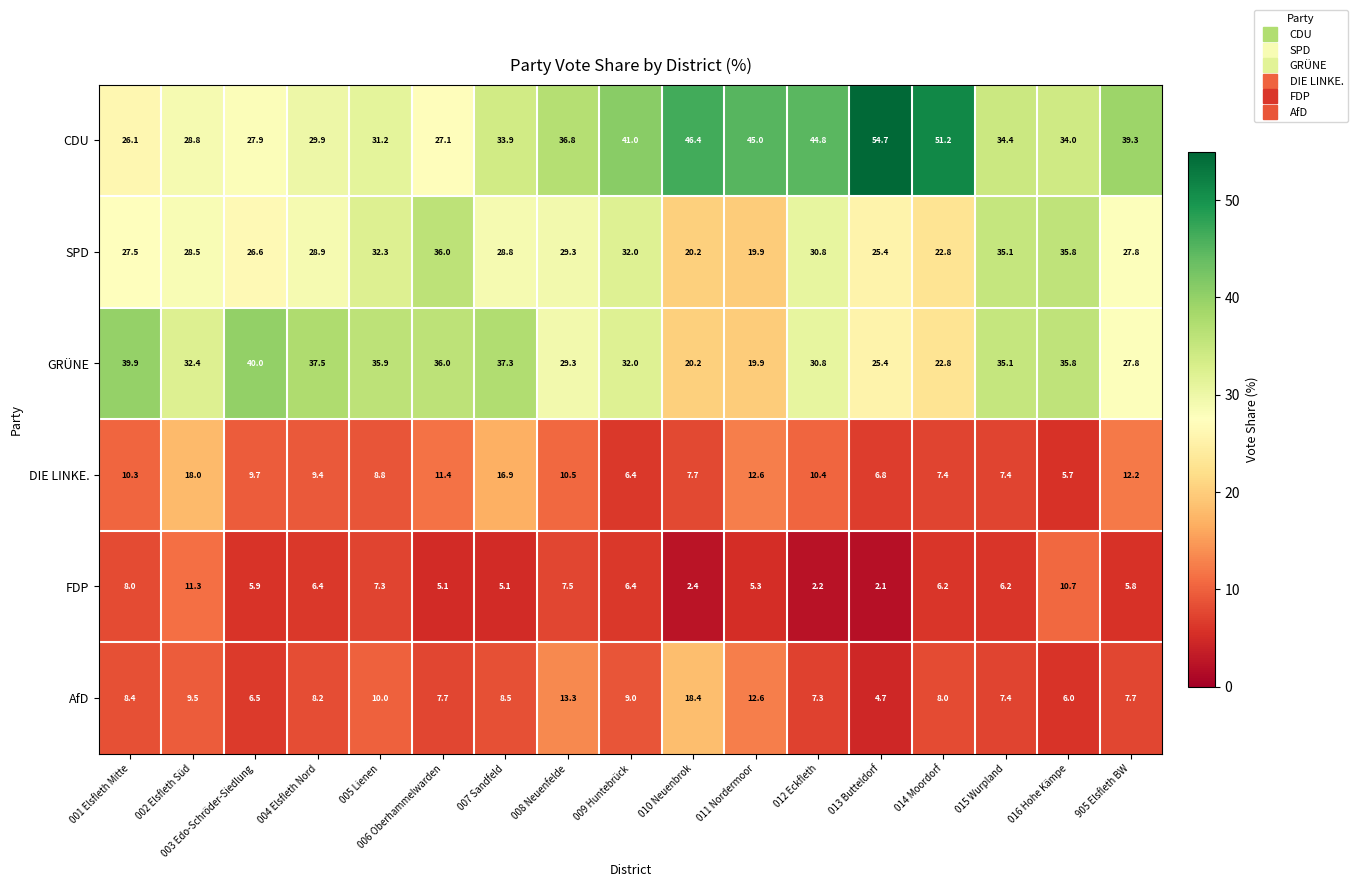

Which series has the largest total across all categories?

CDU